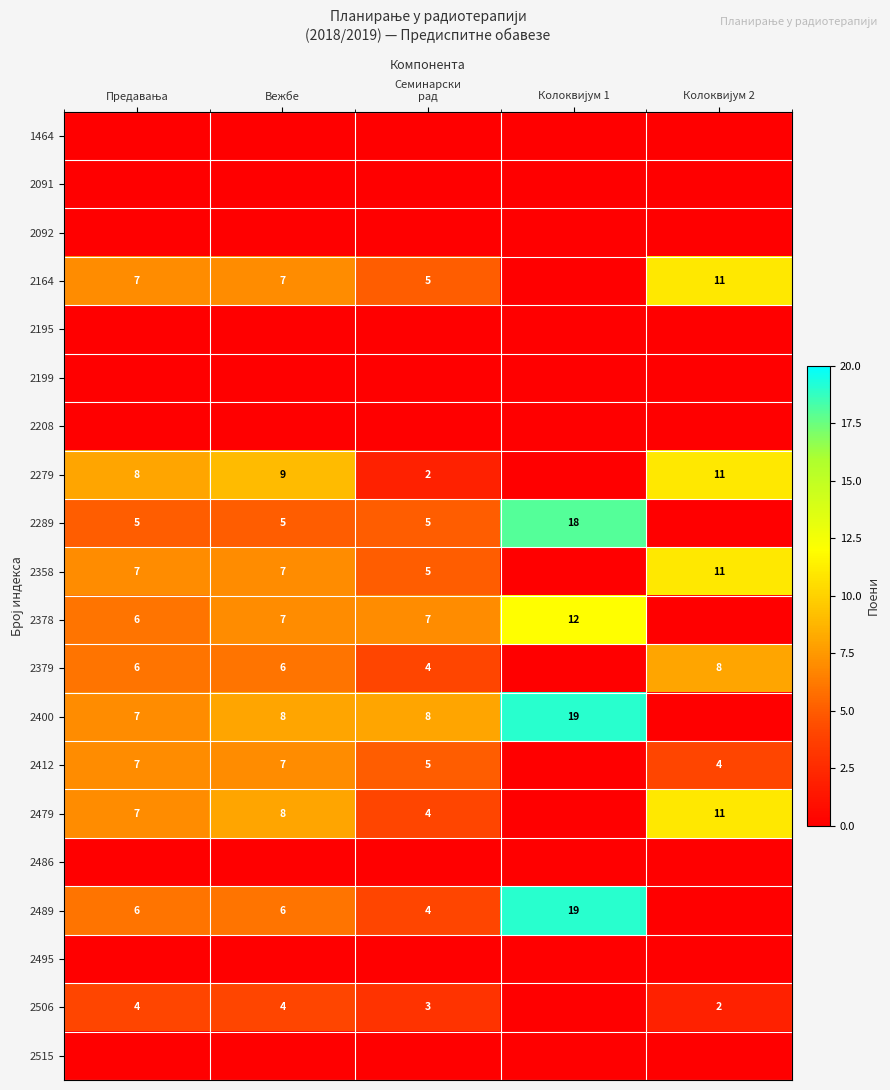

The value of 2379 at Вежбе is 6. True or false?

True